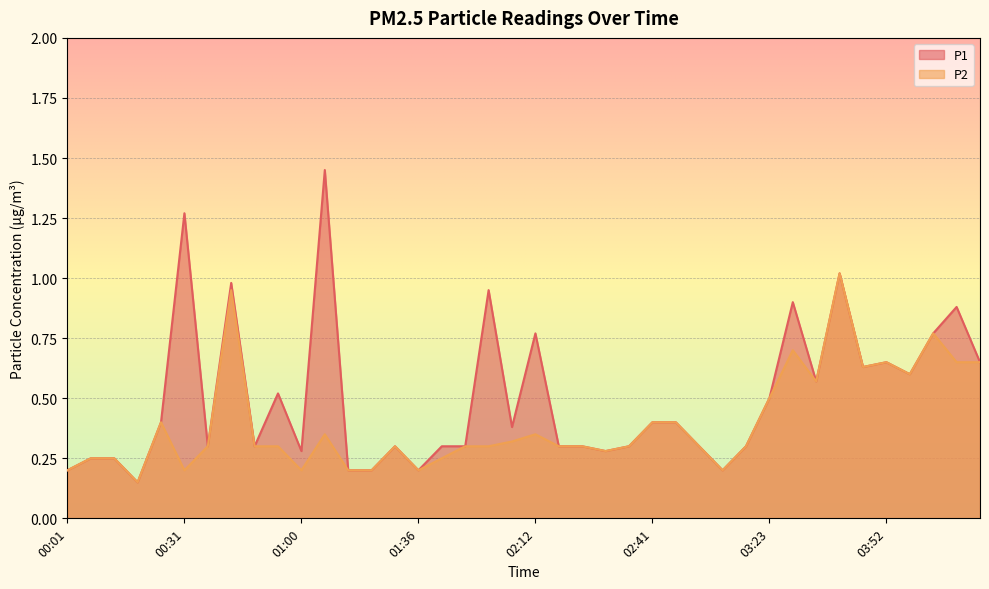

What is the approximate value of P1 at 01:00?

0.3